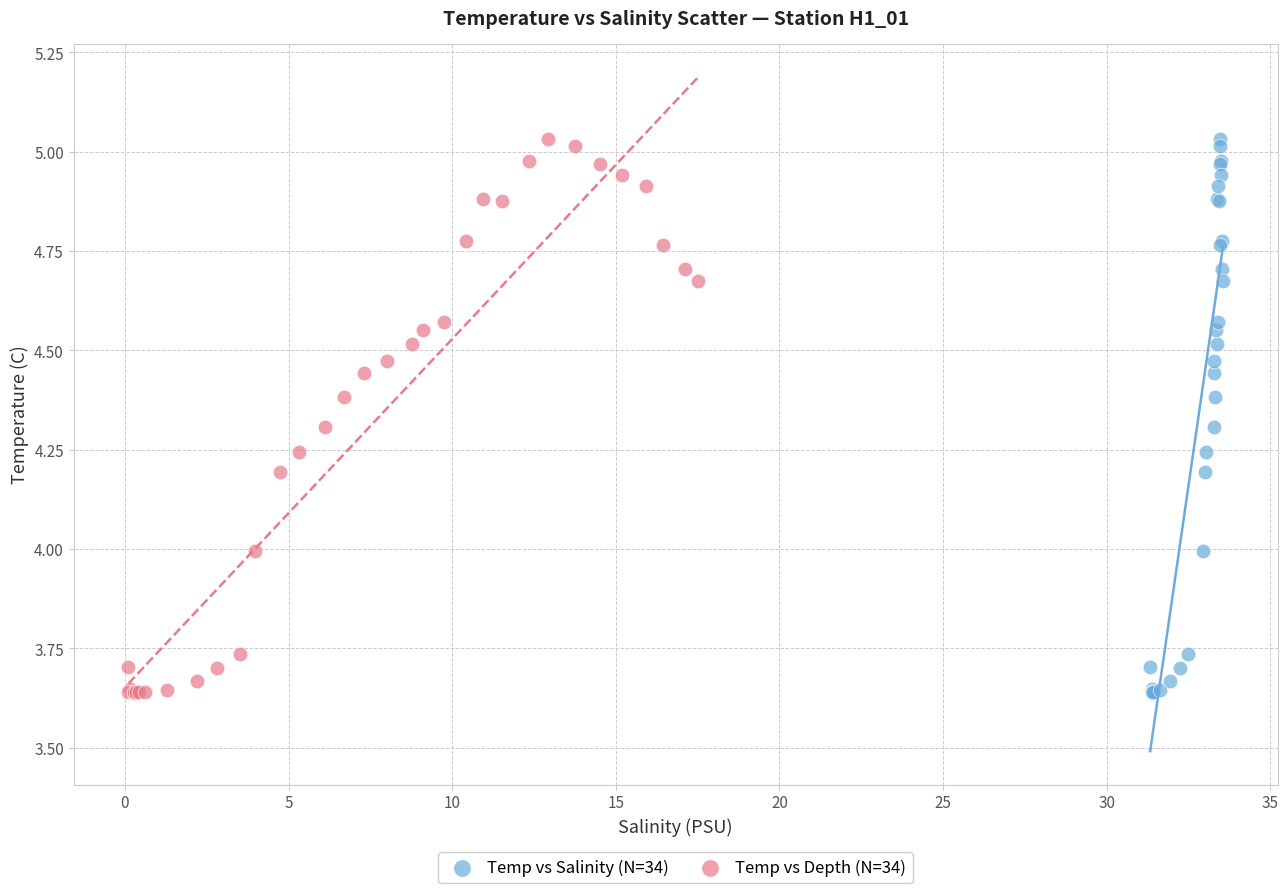

What are all the series names shown in the legend?

Temp vs Salinity (N=34), Temp vs Depth (N=34)